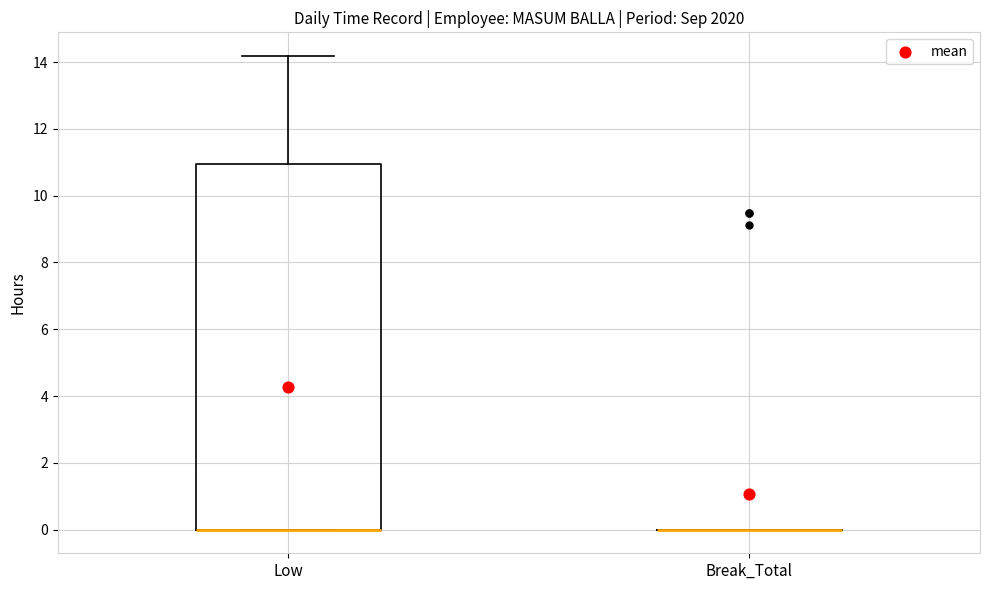

Reading left to right, transcribe this box plot: for each box, give where its median line is, the range the box spans, and where its two whiskers end, as read against the y-axis. The values are not printed on the chart, so give them approximately, as read against the axis.

Low: median 0.0 (drawn on the box's lower edge), box 0.0 to 11.0, whiskers 0.0 to 14.2
Break_Total: box collapsed to a line at 0.0, whiskers 0.0 to 0.0